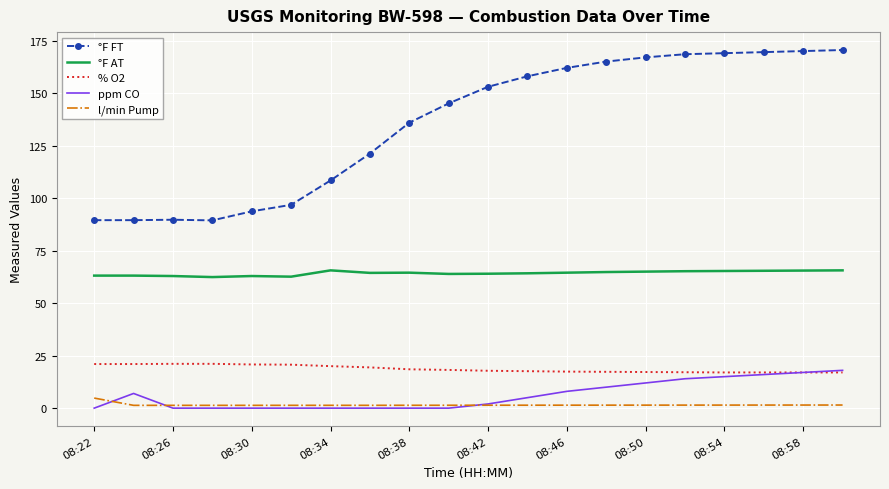

What is the minimum value for °F AT?

62.4